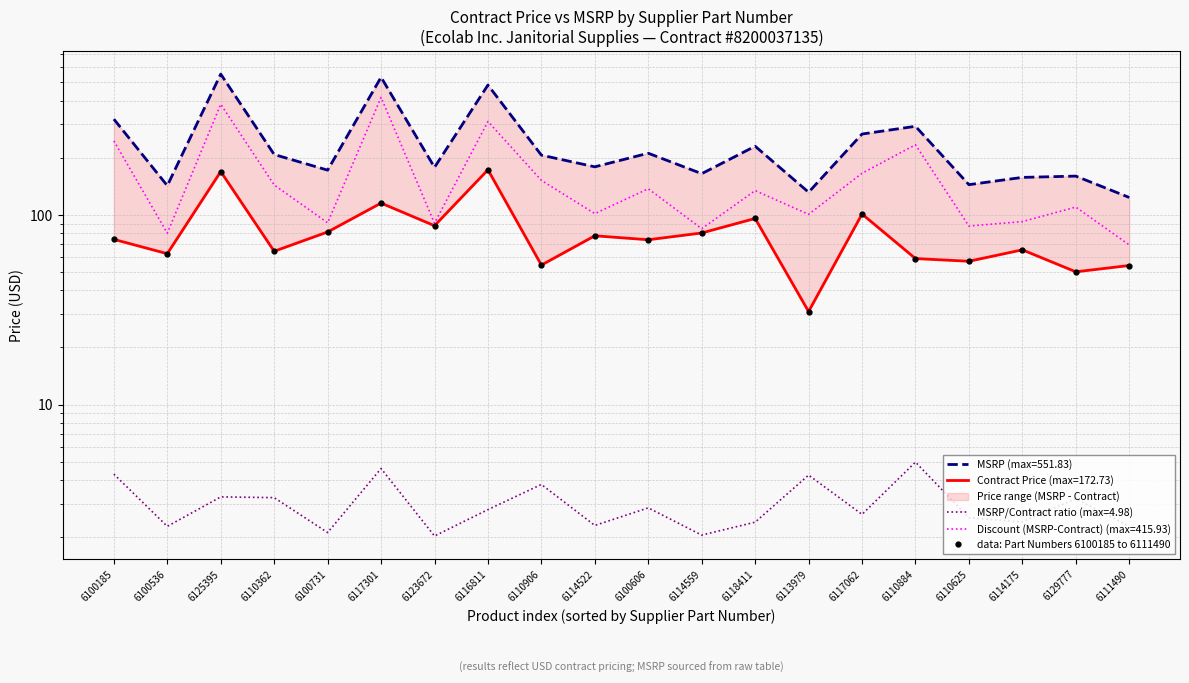

What is the maximum value shown in the chart?

172.7